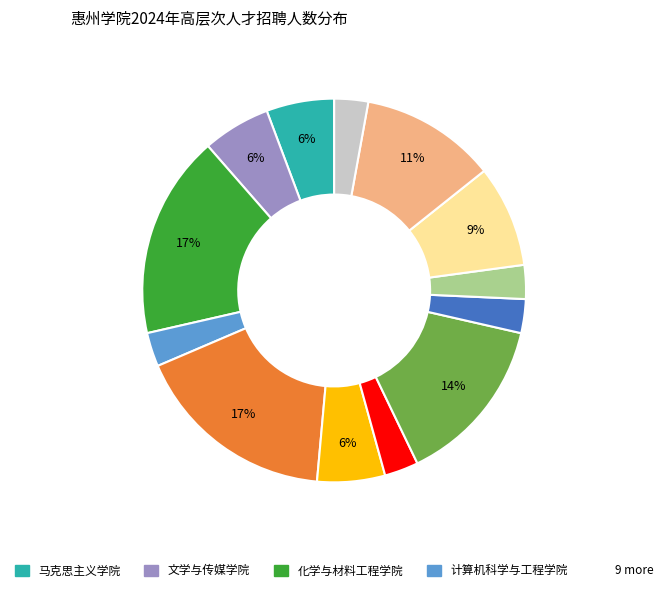

Is there any slice that represents more than half of the pie?

No